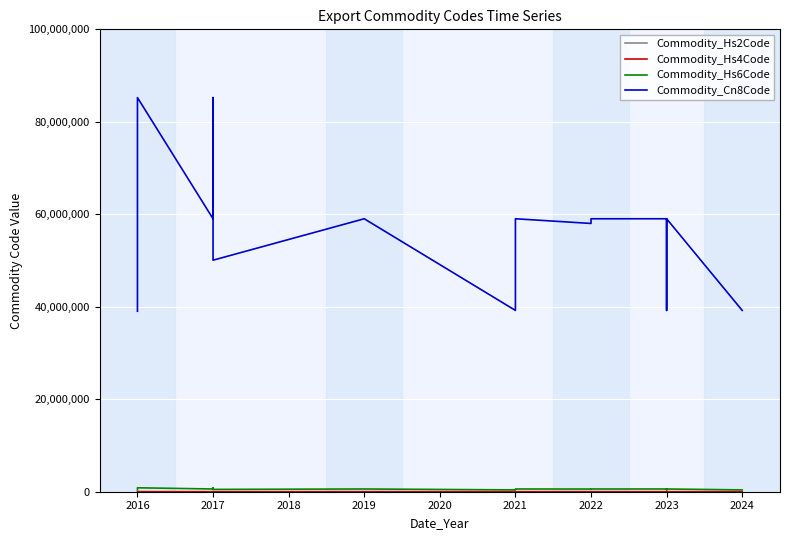

At which label does Commodity_Hs2Code first exceed 59?

2016